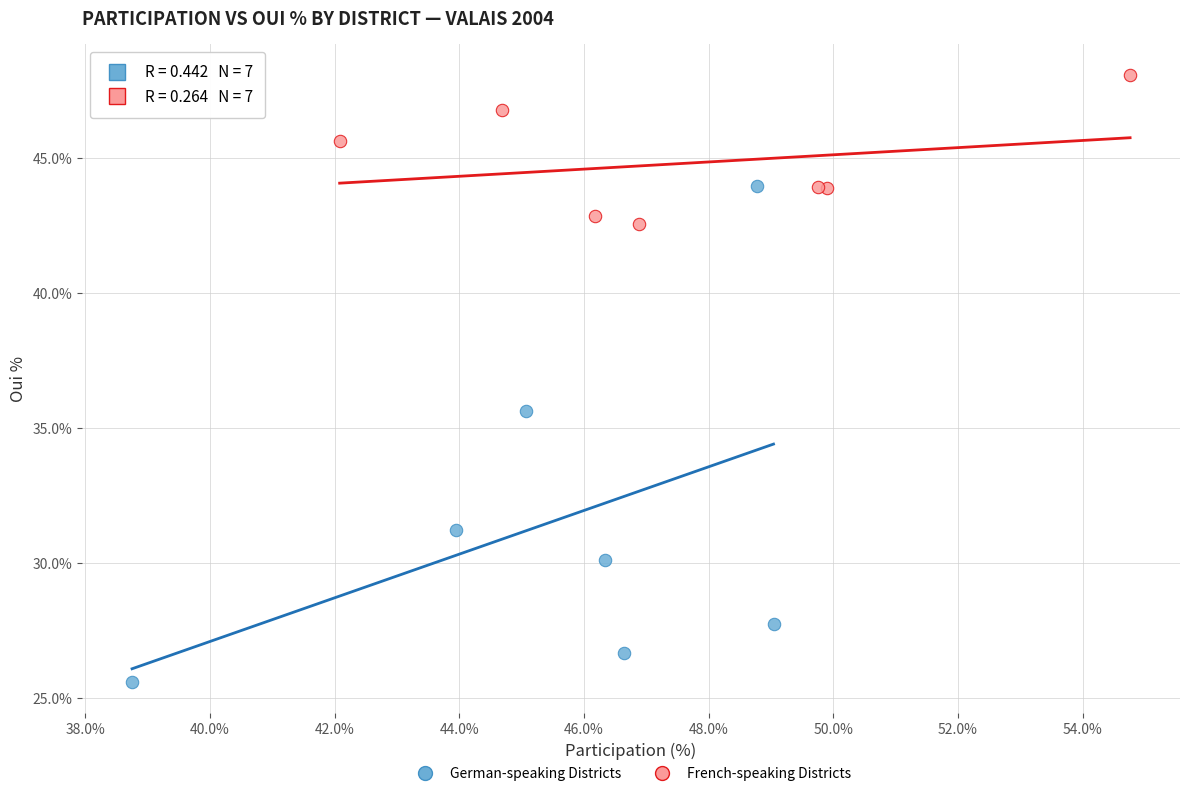

What are all the series names shown in the legend?

German-speaking Districts, French-speaking Districts